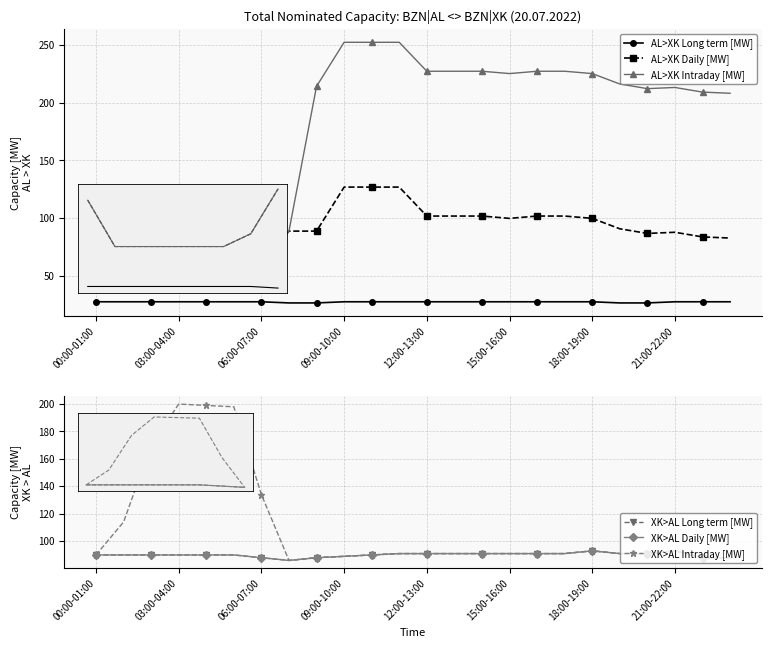

What value does the AL>XK Long term [MW] series have at 23?

28